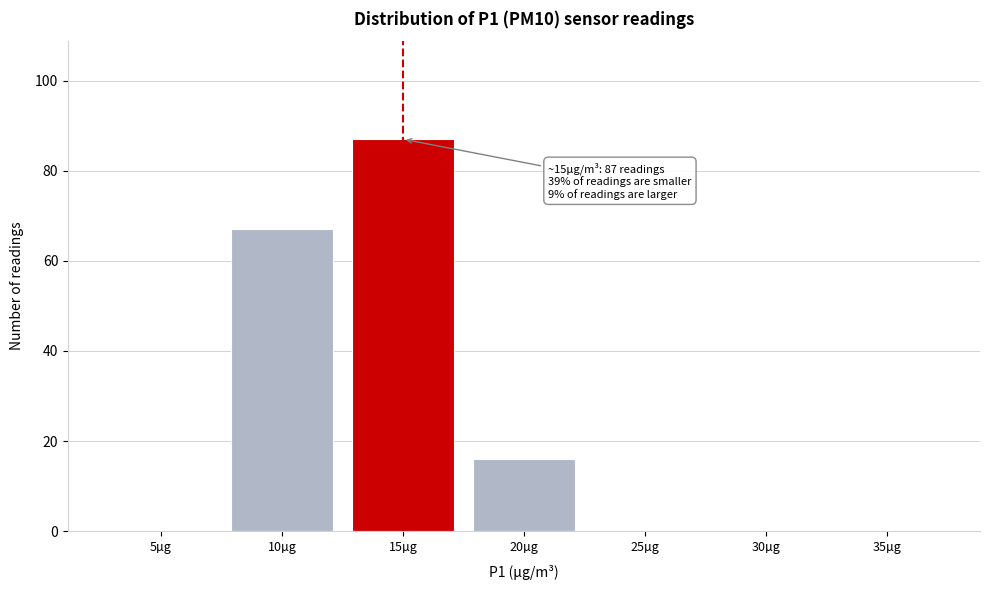

Reading left to right, transcribe all the data shown in this chart.

5µg=0	10µg=67	15µg=87	20µg=16	25µg=0	30µg=0	35µg=0